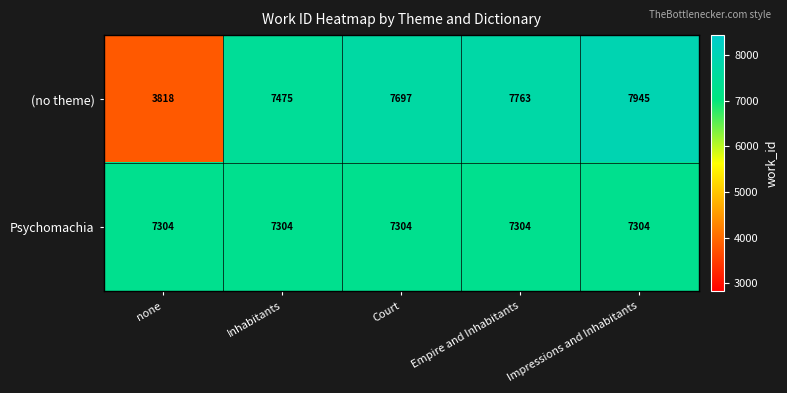

Read the Psychomachia value at Empire and Inhabitants.

7304